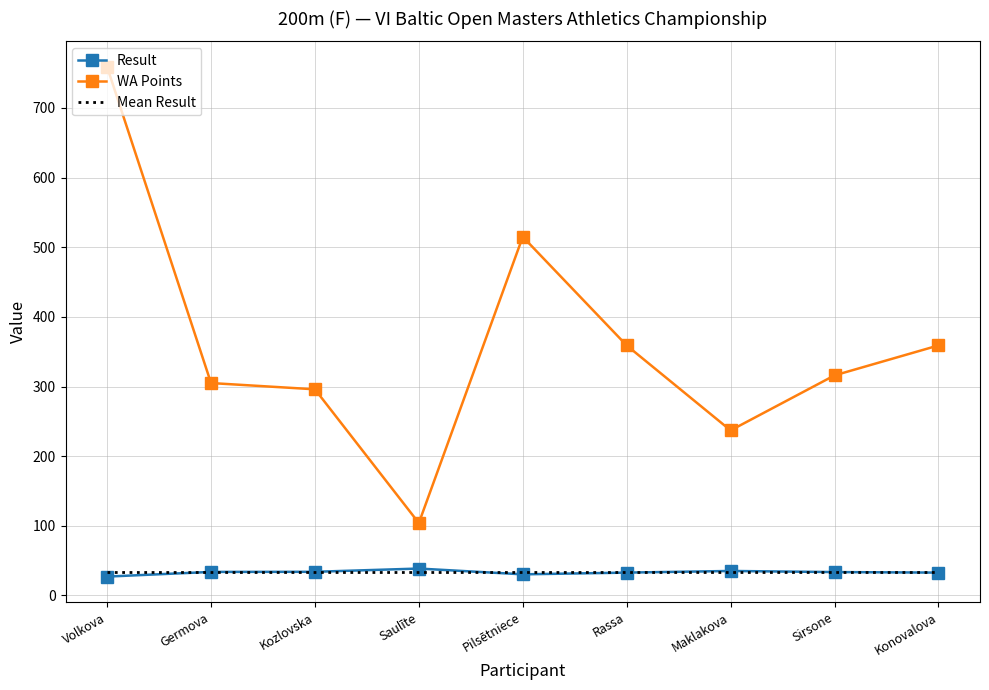

Is the value of Result at Rassa greater than the value of WA Points at Konovalova?

No